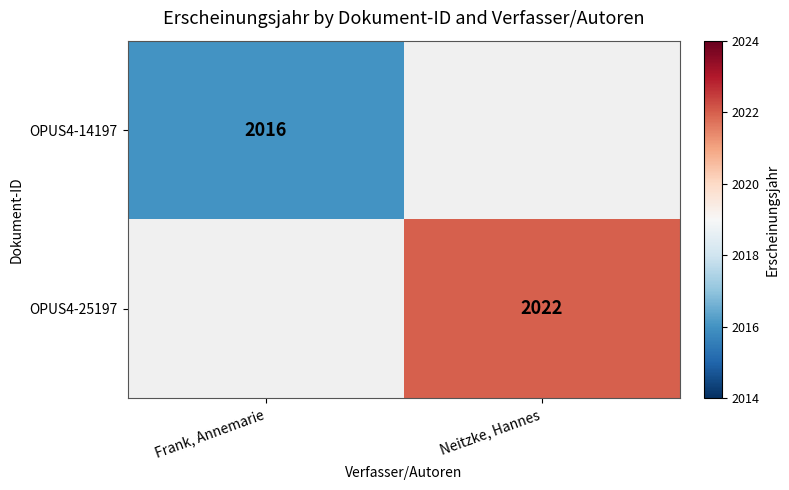

At how many categories does at least one series exceed 2016?

1